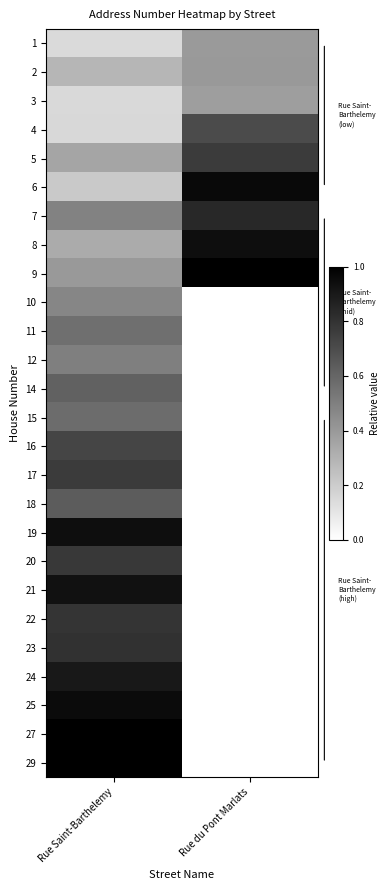

Reading right to left, what are all the values shown in this chart?

1: Rue du Pont Marlats=0.4	Rue Saint-Barthelemy=0.1
2: Rue du Pont Marlats=0.4	Rue Saint-Barthelemy=0.3
3: Rue du Pont Marlats=0.4	Rue Saint-Barthelemy=0.2
4: Rue du Pont Marlats=0.7	Rue Saint-Barthelemy=0.2
5: Rue du Pont Marlats=0.8	Rue Saint-Barthelemy=0.4
6: Rue du Pont Marlats=1.0	Rue Saint-Barthelemy=0.2
7: Rue du Pont Marlats=0.8	Rue Saint-Barthelemy=0.5
8: Rue du Pont Marlats=0.9	Rue Saint-Barthelemy=0.3
9: Rue du Pont Marlats=1.0	Rue Saint-Barthelemy=0.4
10: Rue du Pont Marlats=0.0	Rue Saint-Barthelemy=0.5
11: Rue du Pont Marlats=0.0	Rue Saint-Barthelemy=0.6
12: Rue du Pont Marlats=0.0	Rue Saint-Barthelemy=0.5
14: Rue du Pont Marlats=0.0	Rue Saint-Barthelemy=0.6
15: Rue du Pont Marlats=0.0	Rue Saint-Barthelemy=0.6
16: Rue du Pont Marlats=0.0	Rue Saint-Barthelemy=0.7
17: Rue du Pont Marlats=0.0	Rue Saint-Barthelemy=0.8
18: Rue du Pont Marlats=0.0	Rue Saint-Barthelemy=0.6
19: Rue du Pont Marlats=0.0	Rue Saint-Barthelemy=0.9
20: Rue du Pont Marlats=0.0	Rue Saint-Barthelemy=0.8
21: Rue du Pont Marlats=0.0	Rue Saint-Barthelemy=0.9
22: Rue du Pont Marlats=0.0	Rue Saint-Barthelemy=0.8
23: Rue du Pont Marlats=0.0	Rue Saint-Barthelemy=0.8
24: Rue du Pont Marlats=0.0	Rue Saint-Barthelemy=0.9
25: Rue du Pont Marlats=0.0	Rue Saint-Barthelemy=1.0
27: Rue du Pont Marlats=0.0	Rue Saint-Barthelemy=1.0
29: Rue du Pont Marlats=0.0	Rue Saint-Barthelemy=1.0